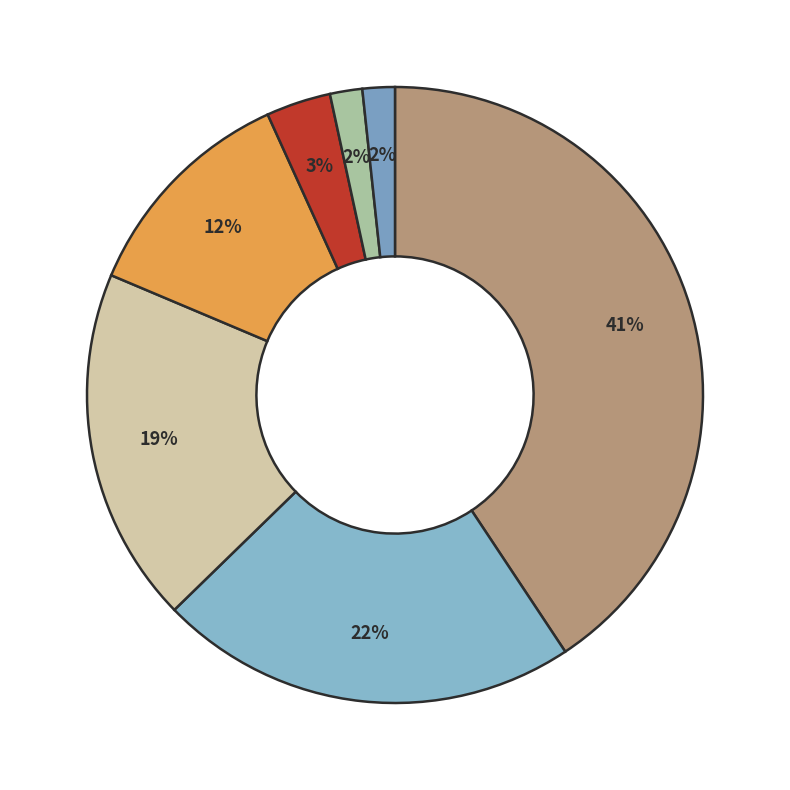

Which category has the biggest portion of the pie?

Perú